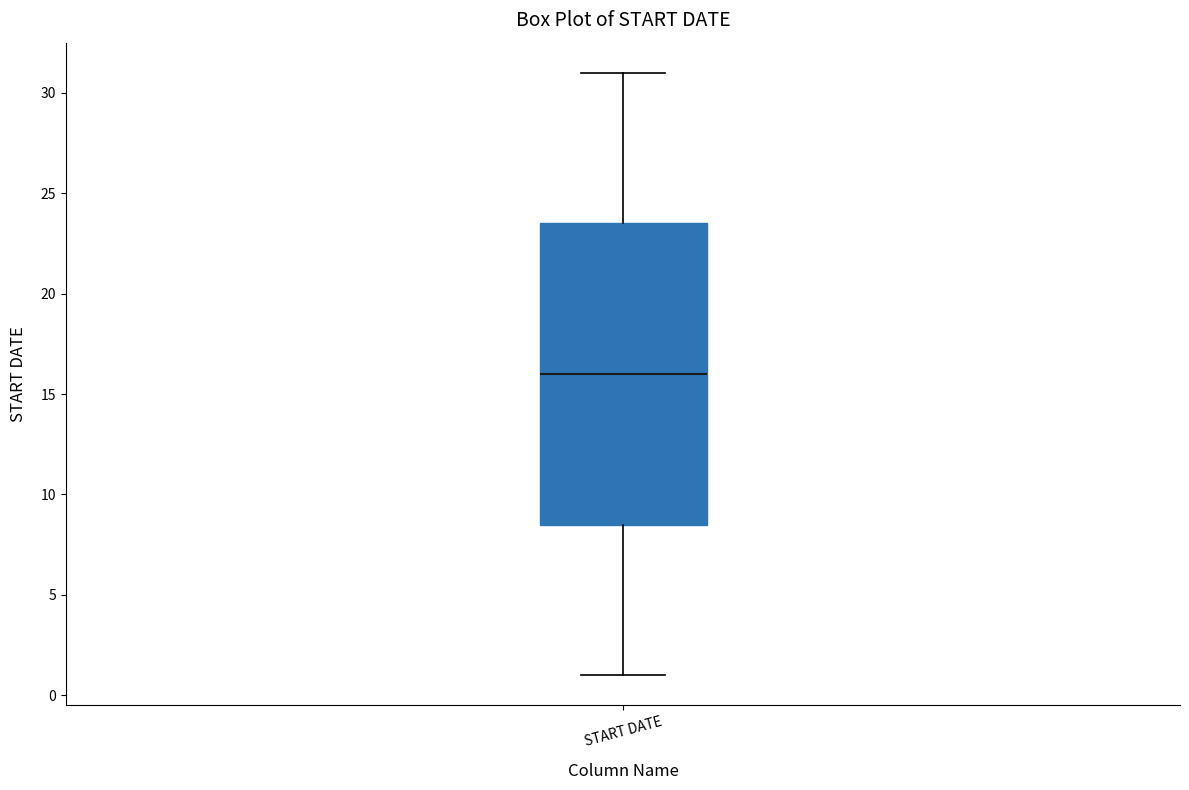

Where is the lower edge of the box for START DATE on the y-axis? The values are not printed on the chart, so give them approximately, as read against the axis.

8.5